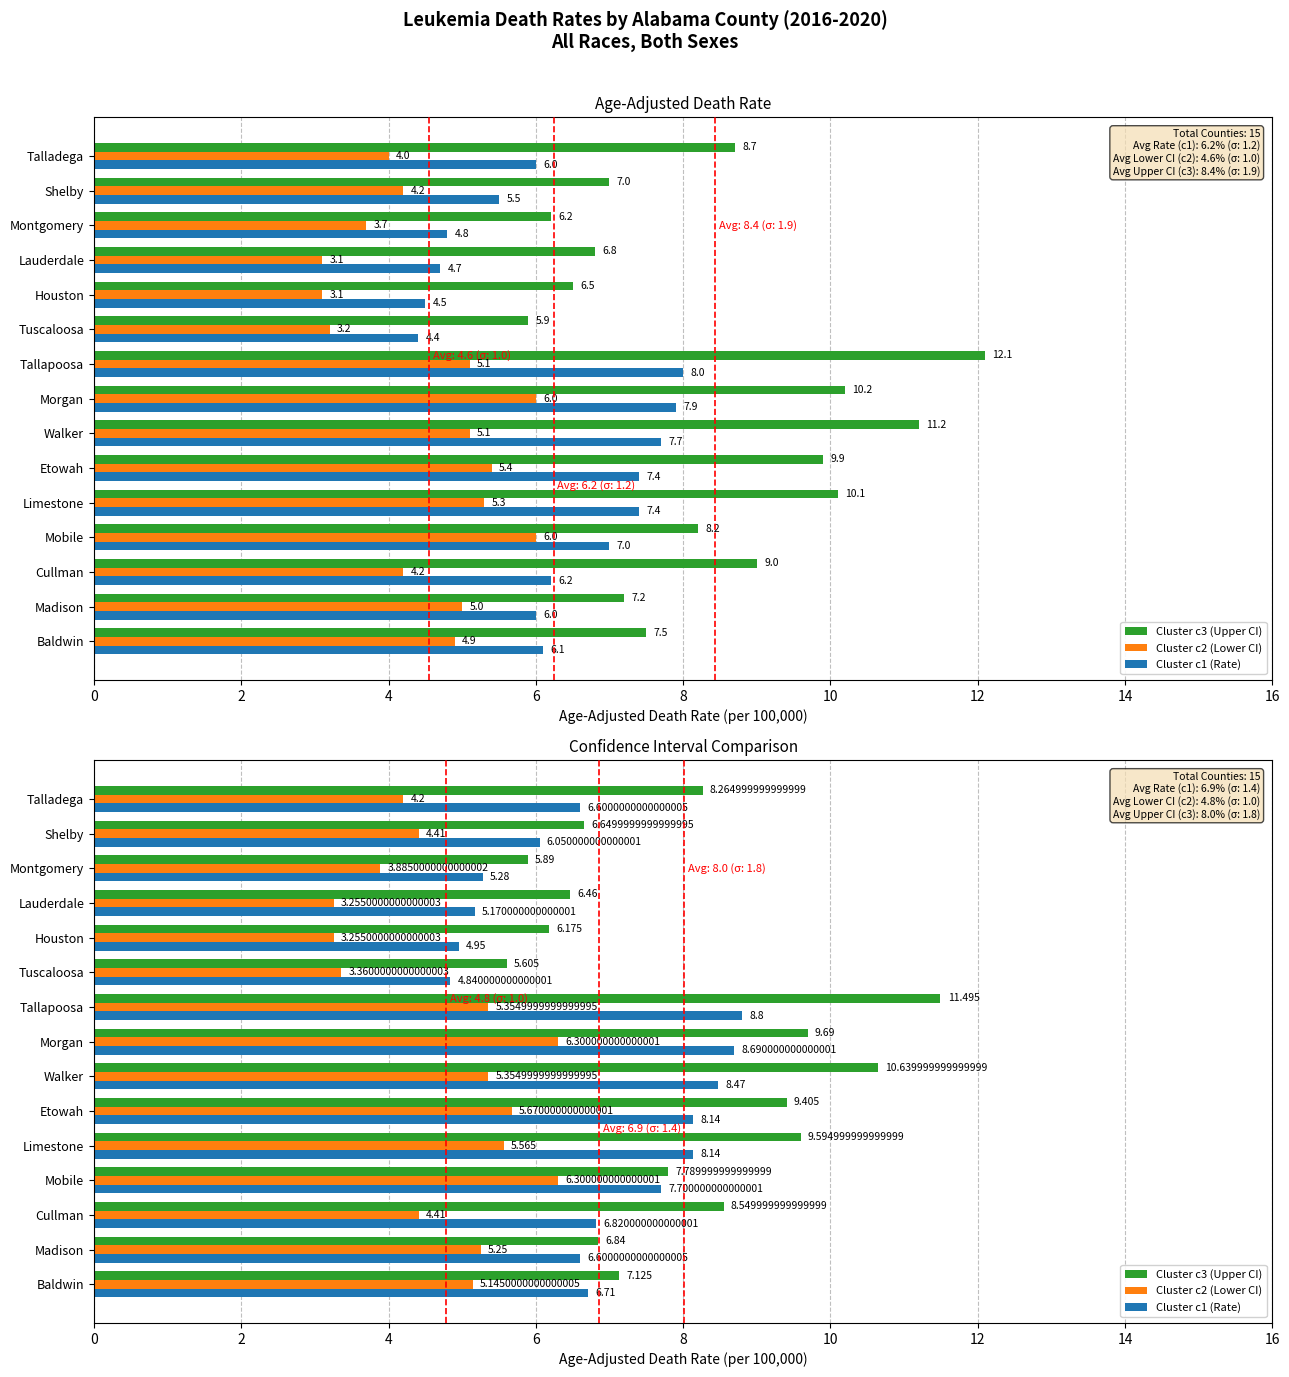

What is the label of the 10th bar from the right?

Etowah